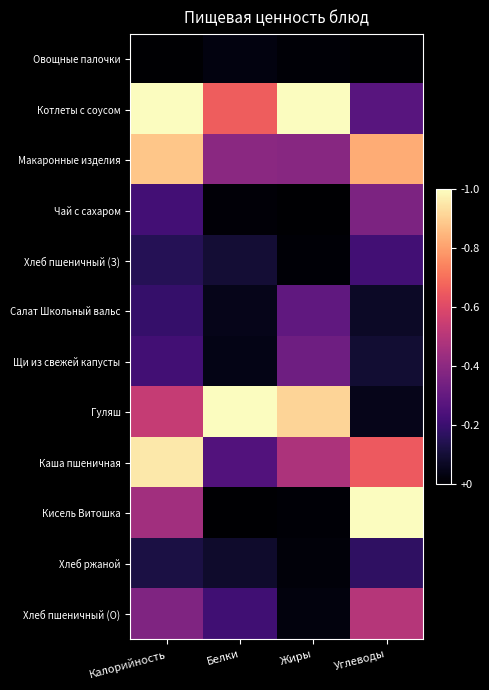

Which category has the highest value across all series?

Калорийность